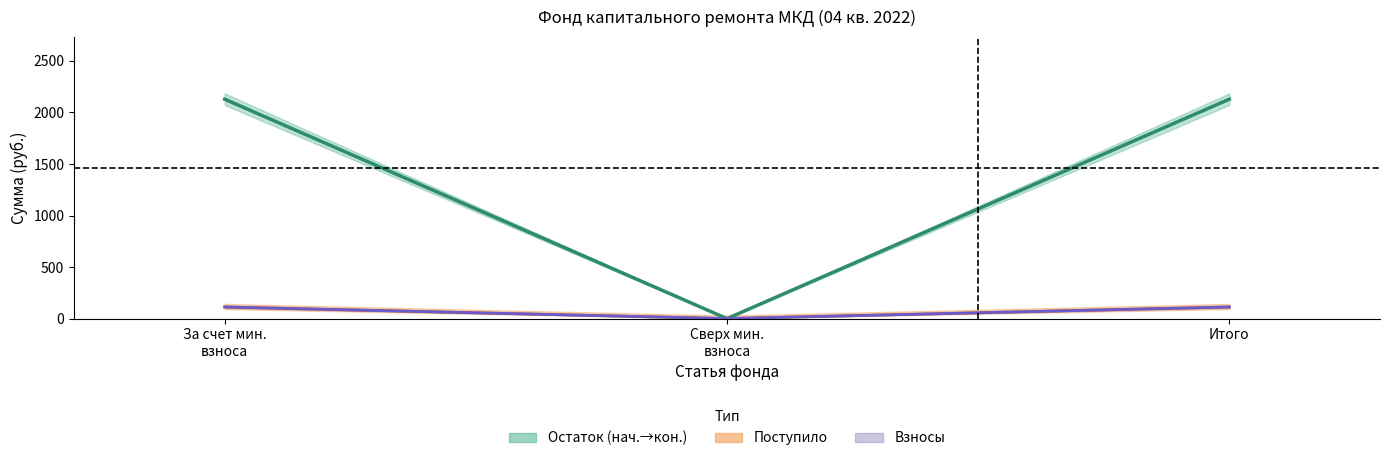

Is the value of Поступило всего at За счет мин.
взноса greater than the value of Среднее остатка at За счет мин.
взноса?

No